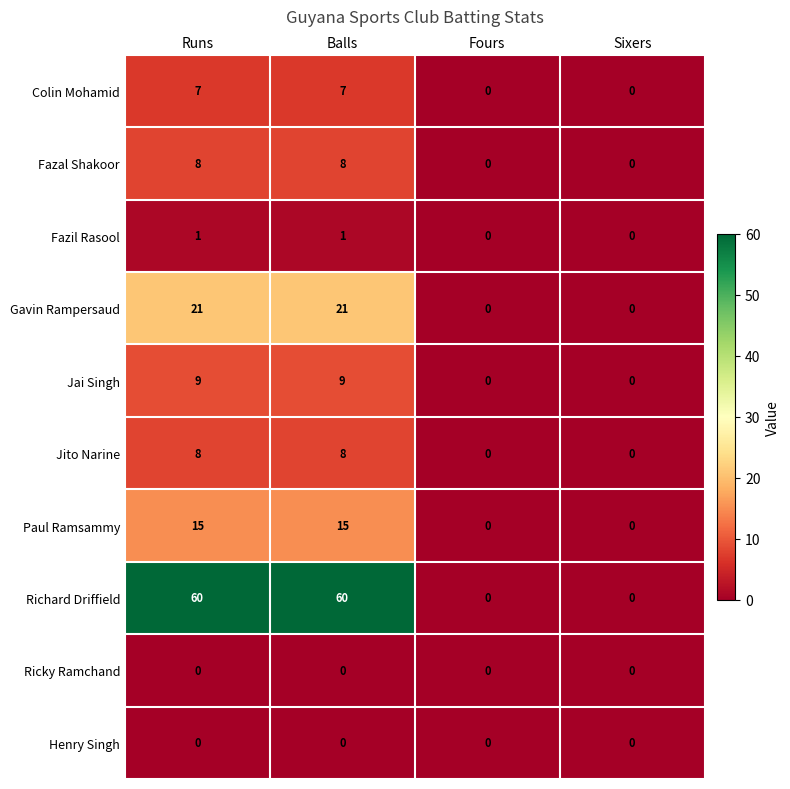

Which series has the largest total across all categories?

Richard Driffield